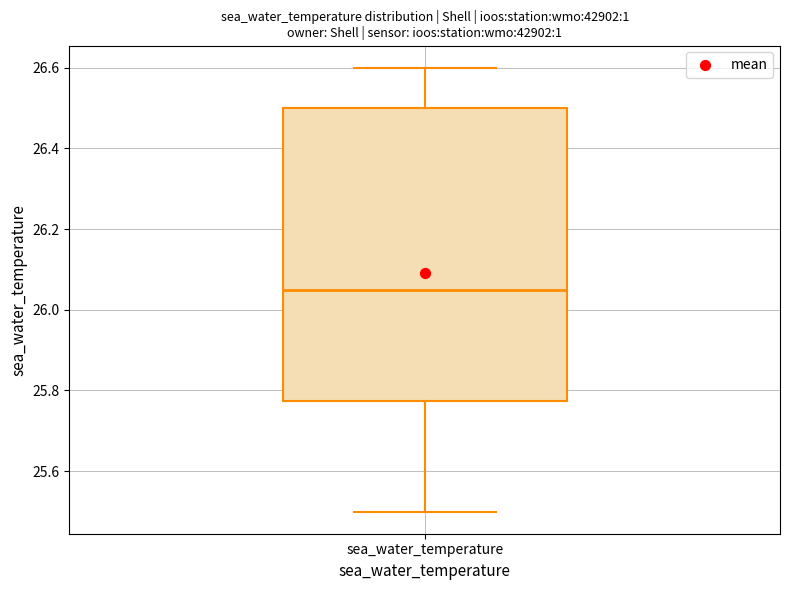

Transcribe this box plot: give where the median line is, the range the box spans, and where the two whiskers end, as read against the y-axis. The values are not printed on the chart, so give them approximately, as read against the axis.

median 26.06, box 25.78 to 26.50, whiskers 25.50 to 26.60